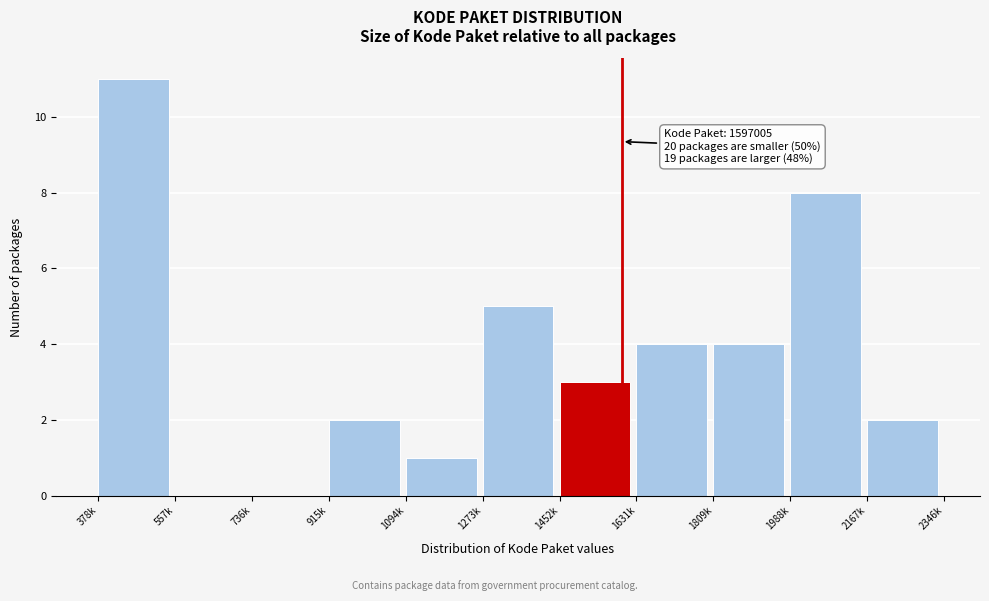

Reading left to right, what are all the values shown in this chart?

378k=11	557k=0	736k=0	915k=2	1094k=1	1273k=5	1452k=3	1631k=4	1809k=4	1988k=8	2167k=2